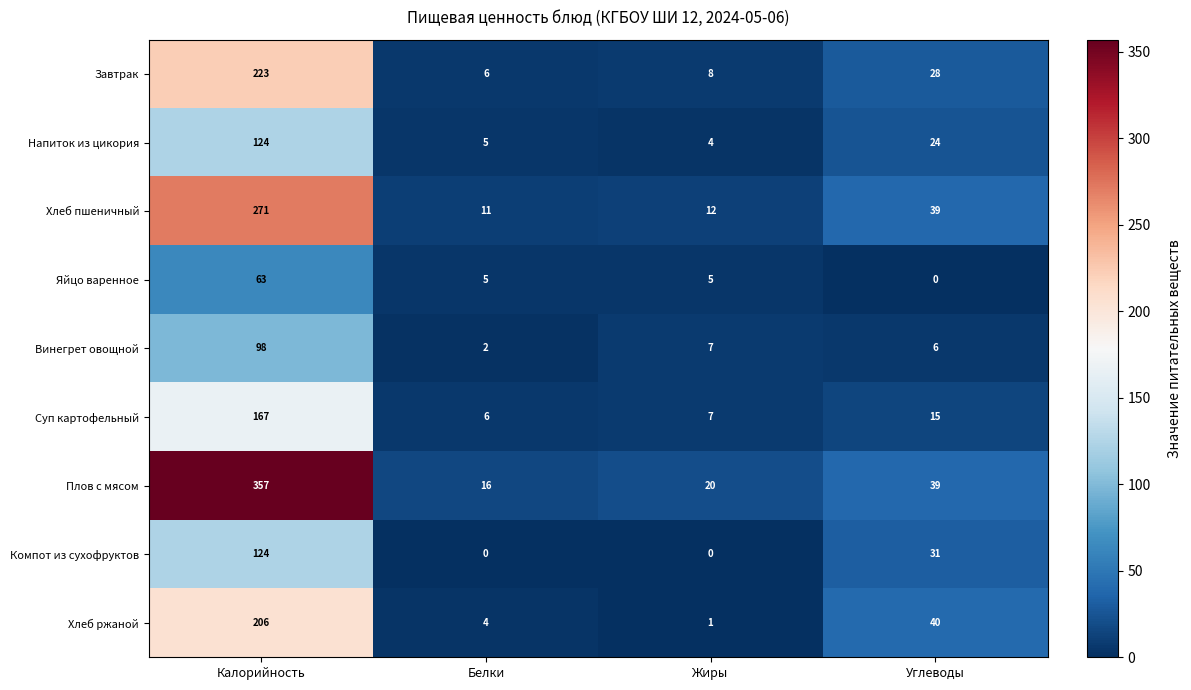

The value of Хлеб ржаной at Углеводы is 40. True or false?

True